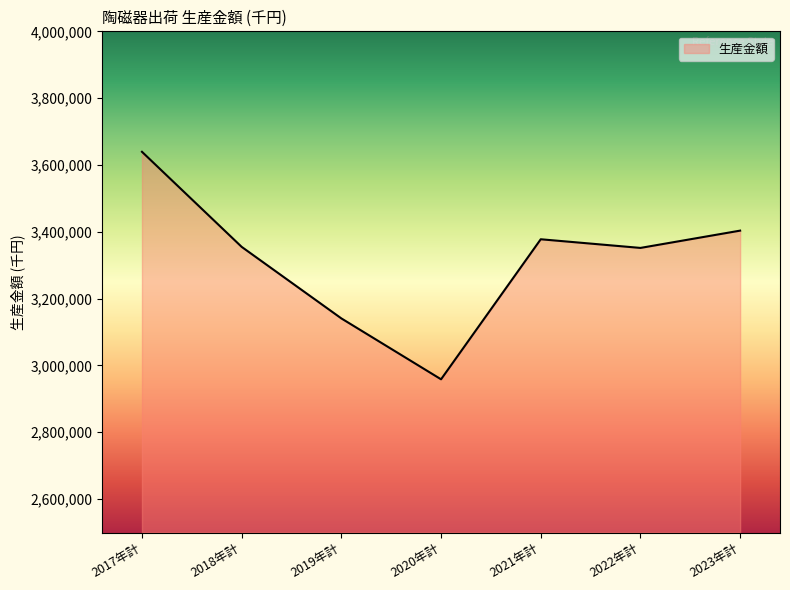

What is the ratio of the value at 2017年計 to the value at 2022年計?

1.1